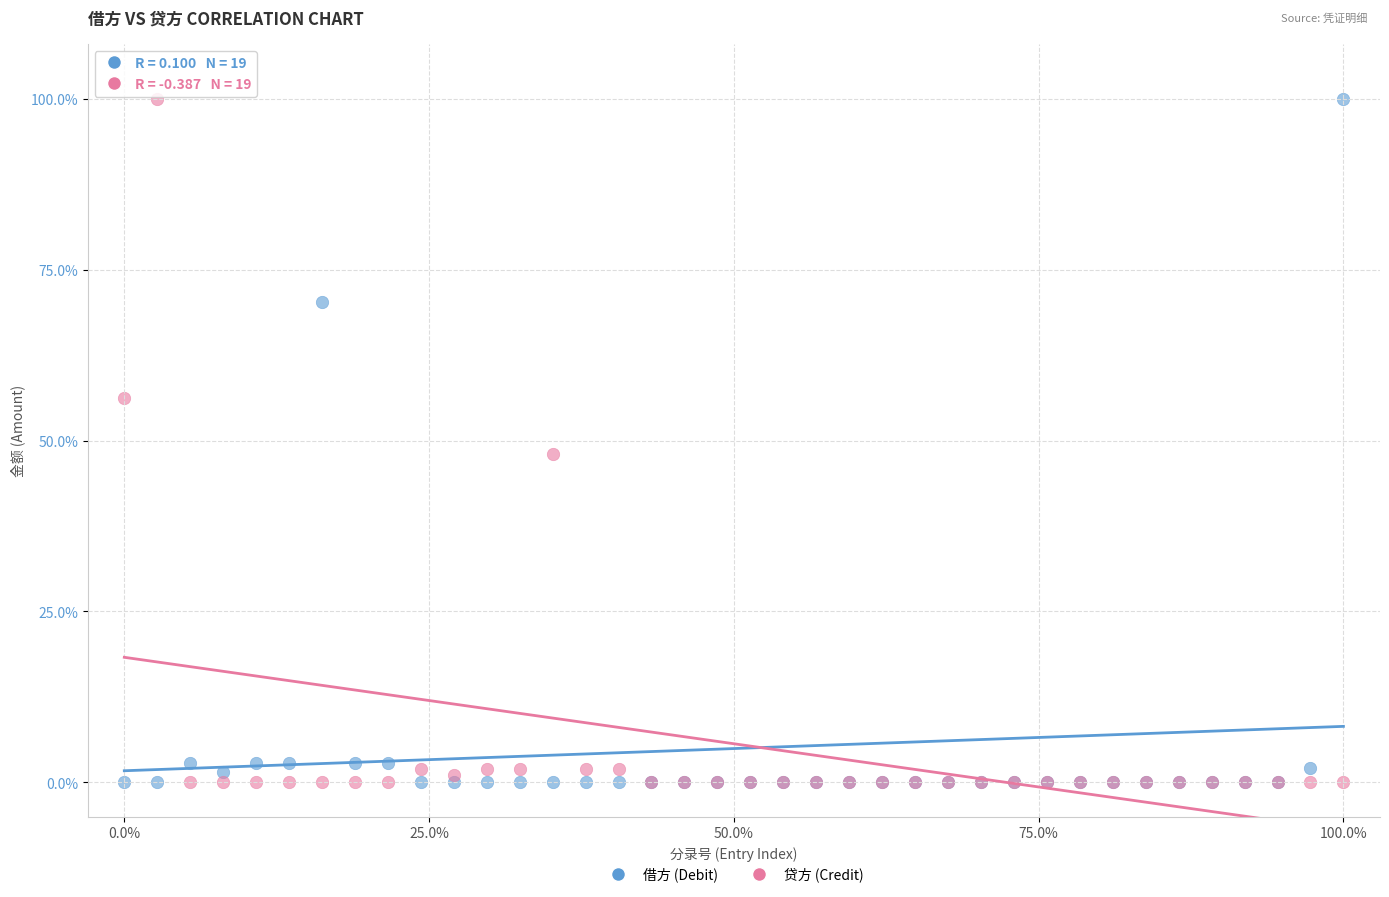

What are all the series names shown in the legend?

借方 (Debit), 贷方 (Credit)